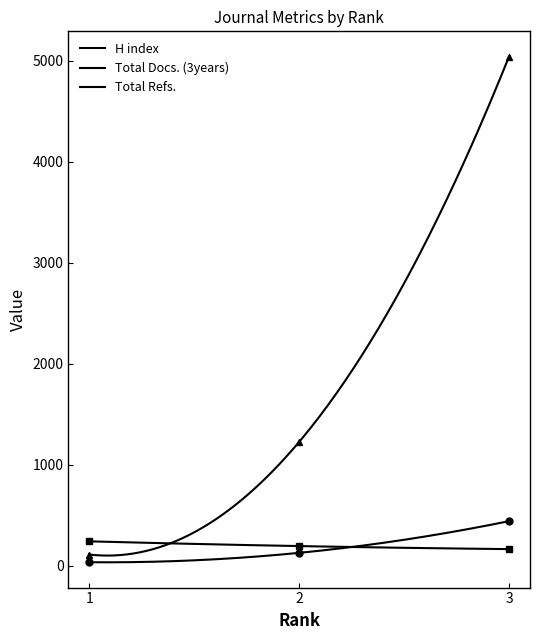

Count the Total Docs. (2023) values in the range 109 to 5043.

3